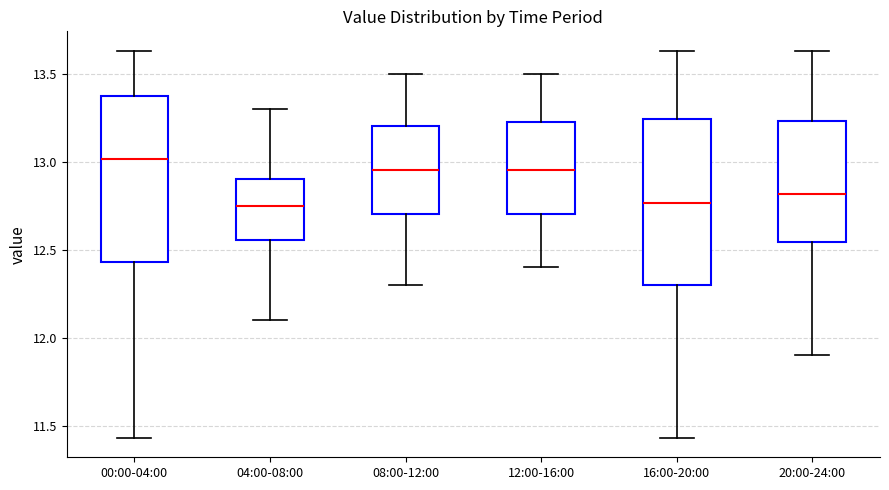

Reading left to right, read every box against the y-axis: the position of its median line, the range the box covers, and the ends of its whiskers. The values are not printed on the chart, so give them approximately, as read against the axis.

00:00-04:00: median 13.00, box 12.45 to 13.35, whiskers 11.45 to 13.65
04:00-08:00: median 12.75, box 12.55 to 12.90, whiskers 12.10 to 13.30
08:00-12:00: median 12.95, box 12.70 to 13.20, whiskers 12.30 to 13.50
12:00-16:00: median 12.95, box 12.70 to 13.25, whiskers 12.40 to 13.50
16:00-20:00: median 12.75, box 12.30 to 13.25, whiskers 11.45 to 13.65
20:00-24:00: median 12.80, box 12.55 to 13.25, whiskers 11.90 to 13.65